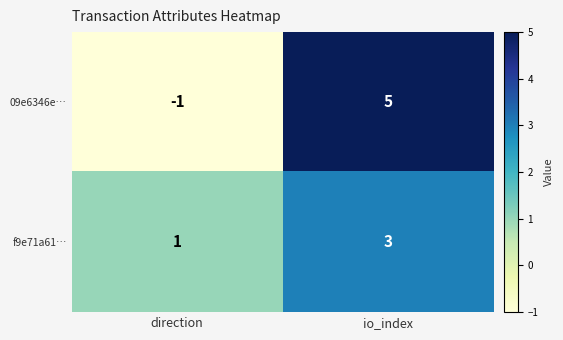

Count the number of categories in the chart.

2